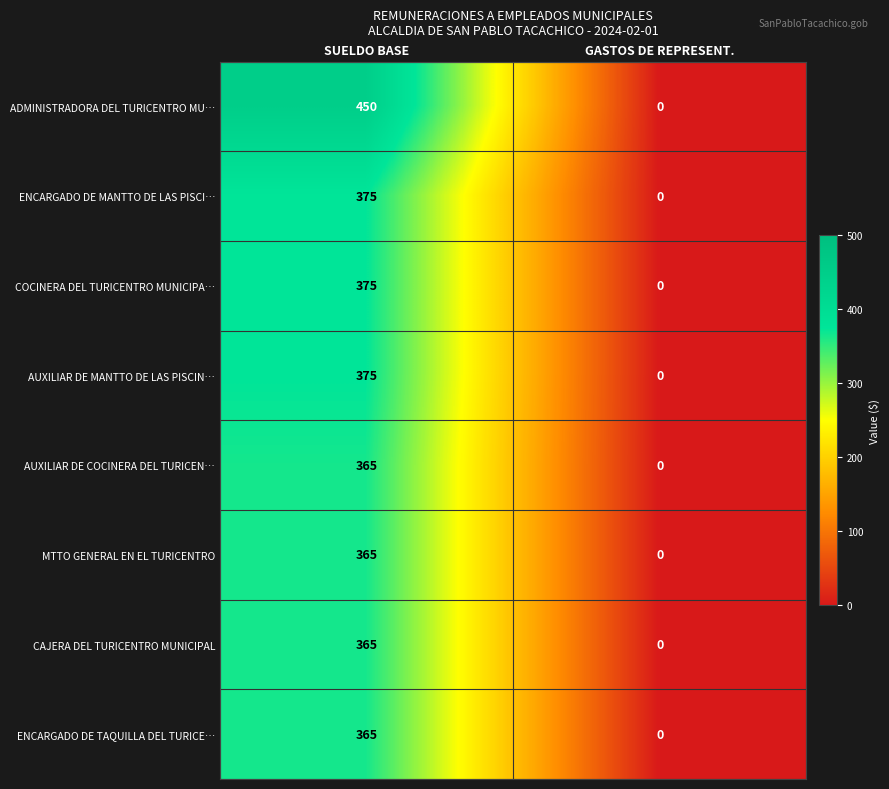

Read the AUXILIAR DE MANTTO DE LAS PISCIN… value at SUELDO BASE, to the nearest 10.

380